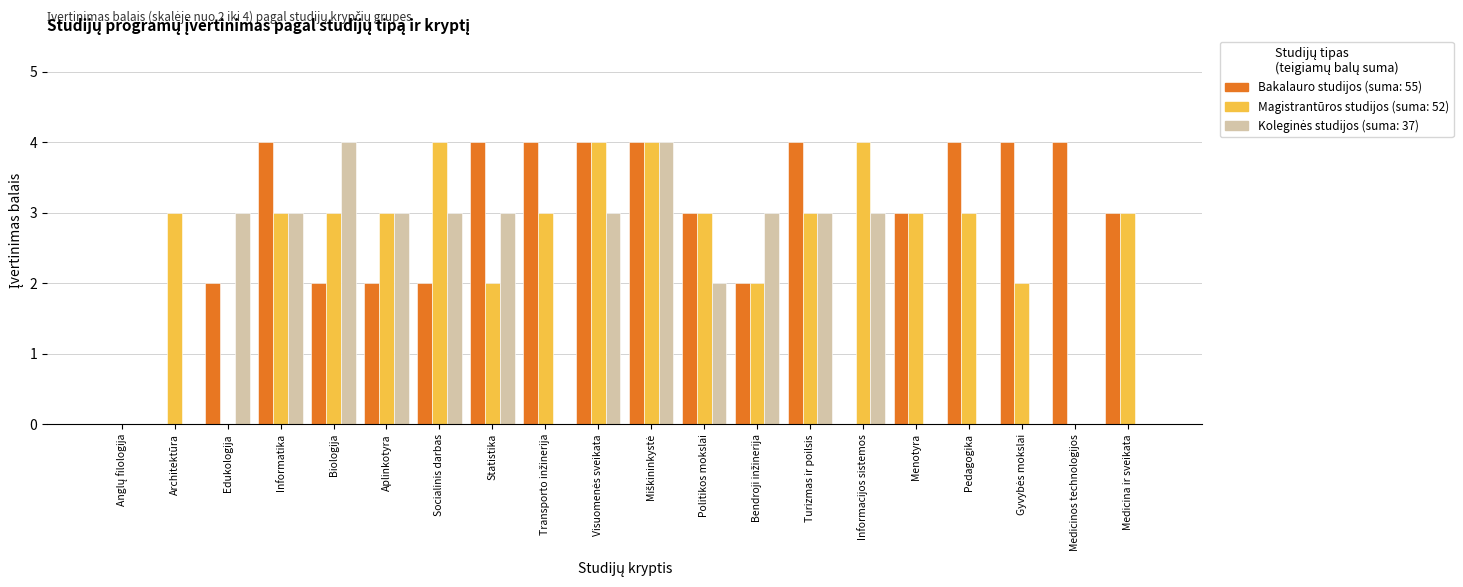

What is the total value across all series at Aplinkotyra?

8